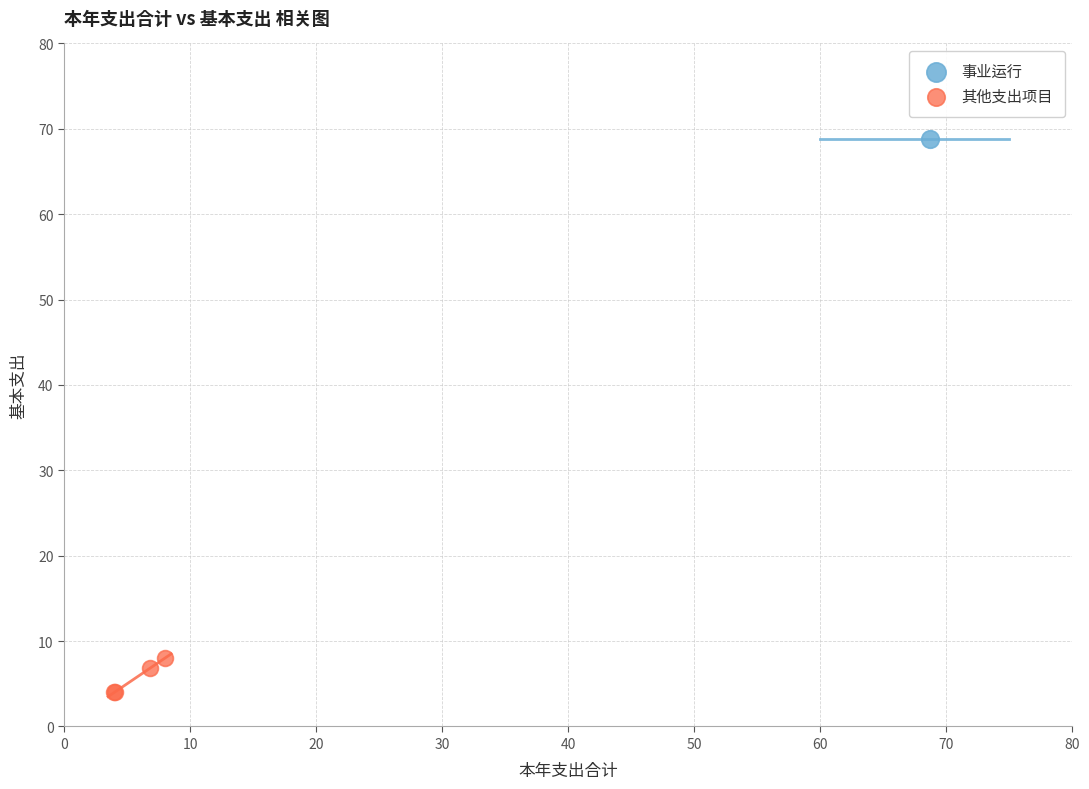

What are all the series names shown in the legend?

事业运行, 其他支出项目